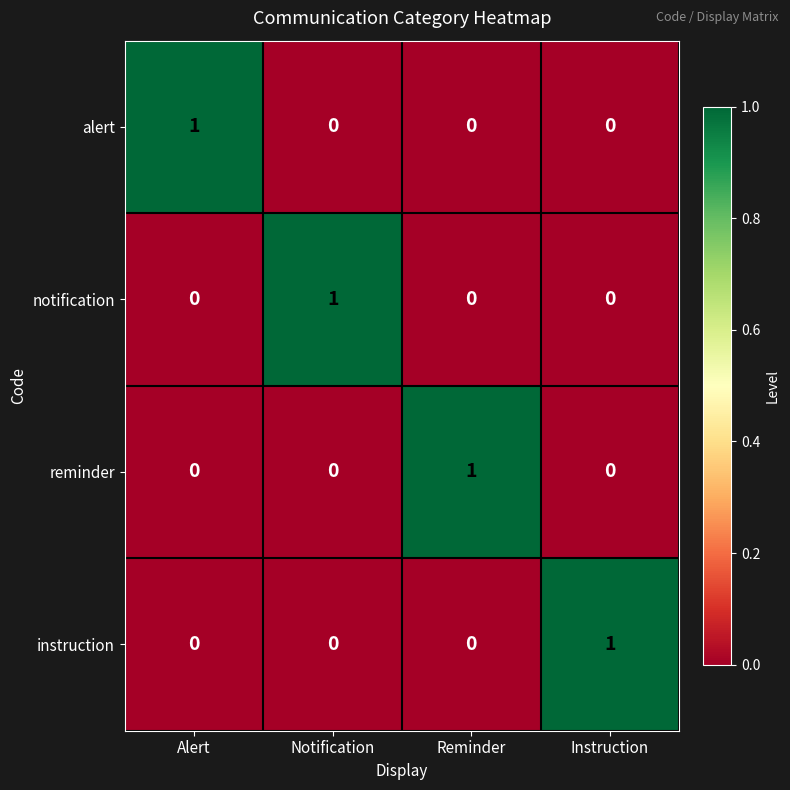

The notification series shows 0 at Reminder. True or false?

True